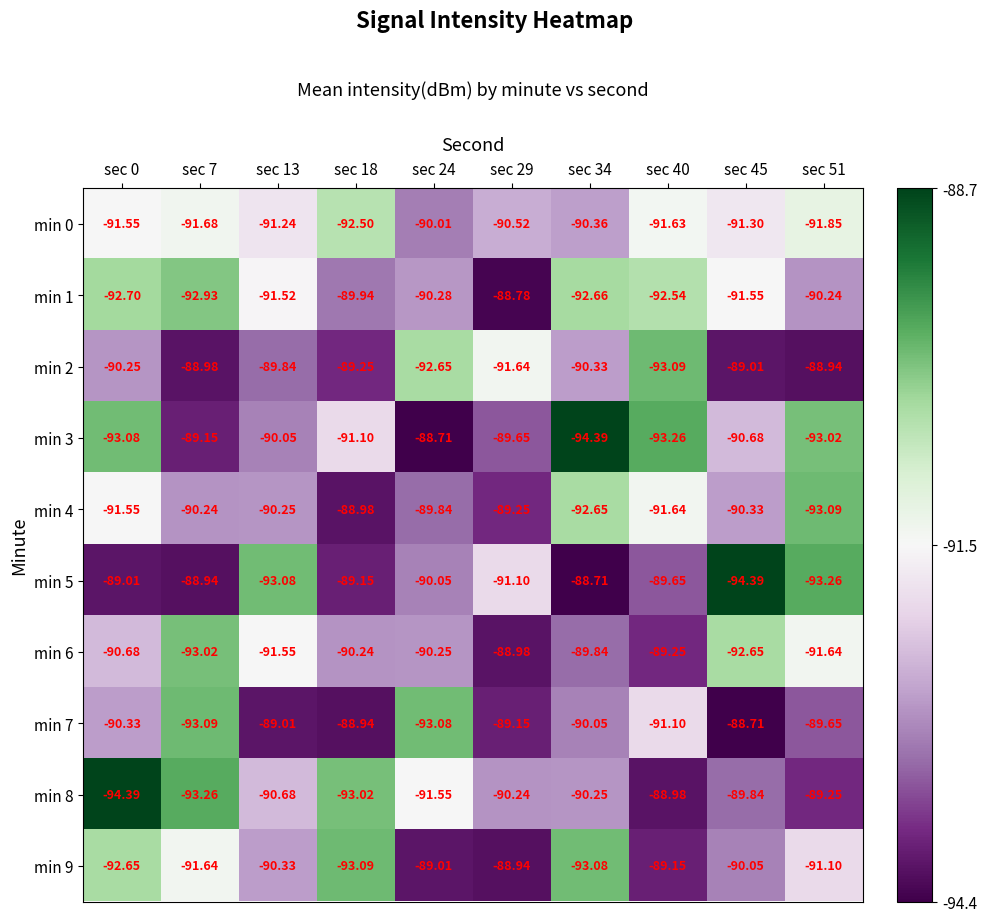

What is the total value across all series at sec 18?

-906.2